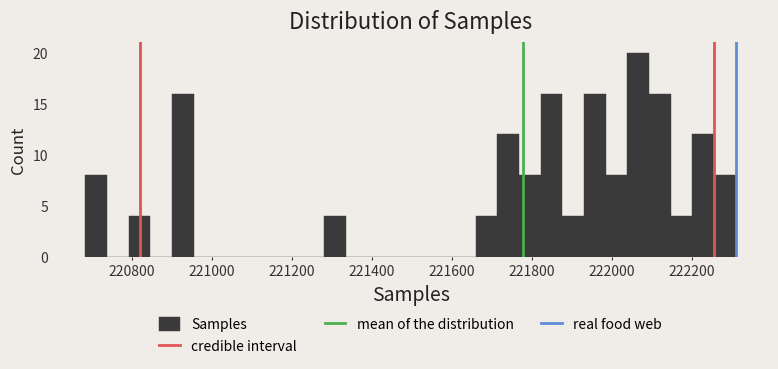

Read against the x-axis, roughly where is the centre of the tallest bar?

222060